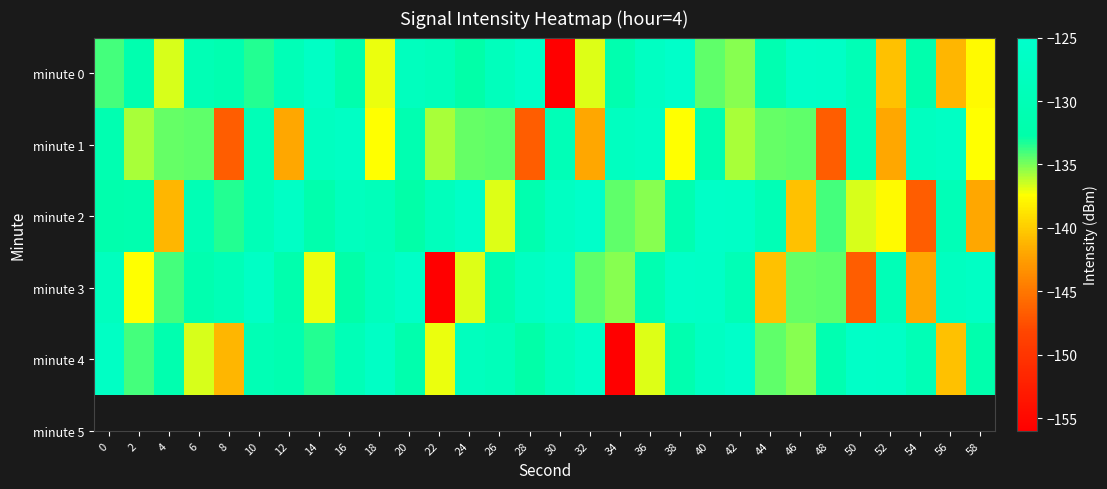

What is the greatest value displayed?

-125.6